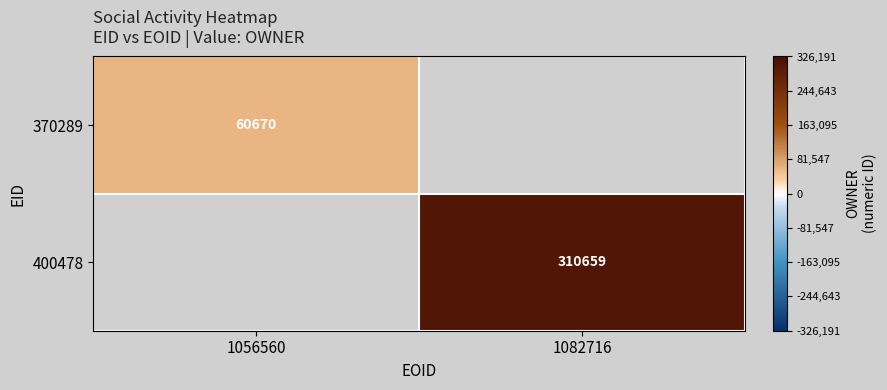

True or false: 370289 has a value of 103331.0 at 1056560.

False